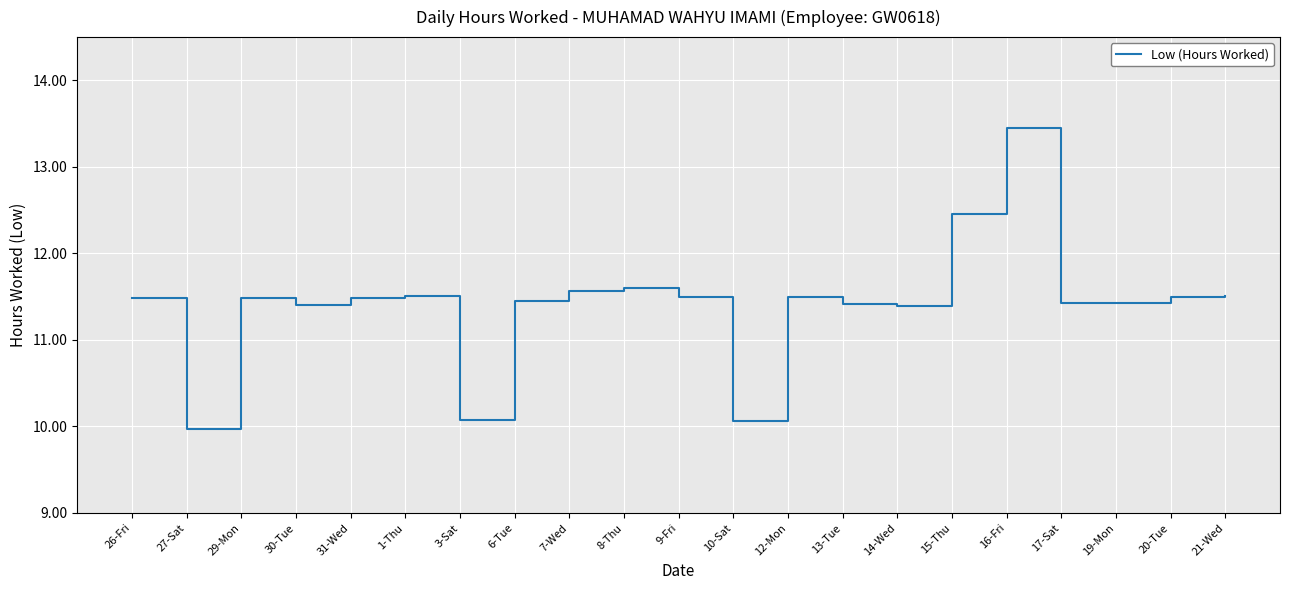

What is the minimum value shown in the chart?

10.0